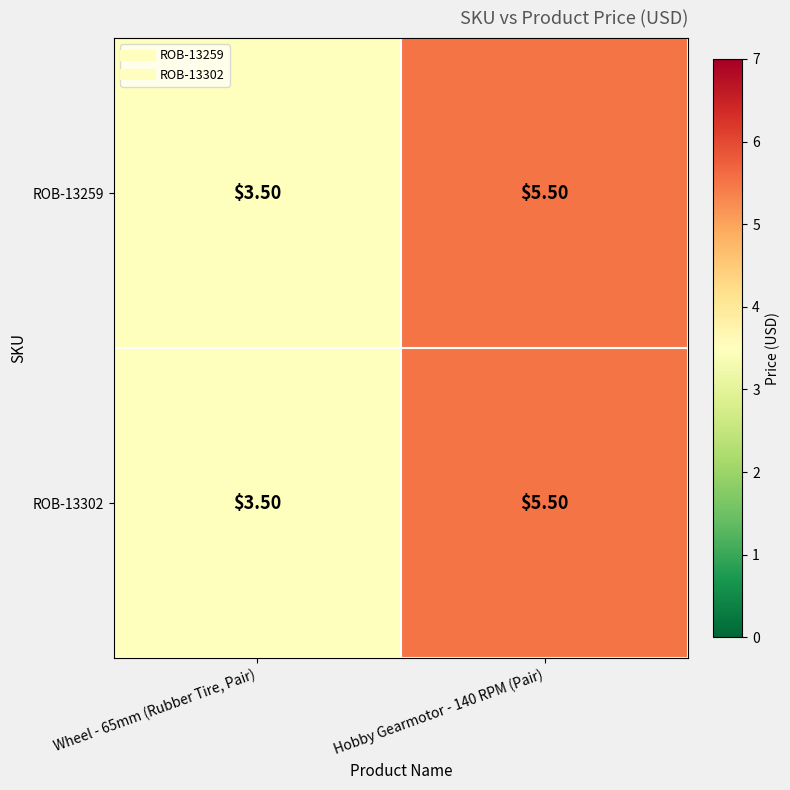

List the labels in order of ROB-13259 value, largest first.

Hobby Gearmotor - 140 RPM (Pair), Wheel - 65mm (Rubber Tire, Pair)